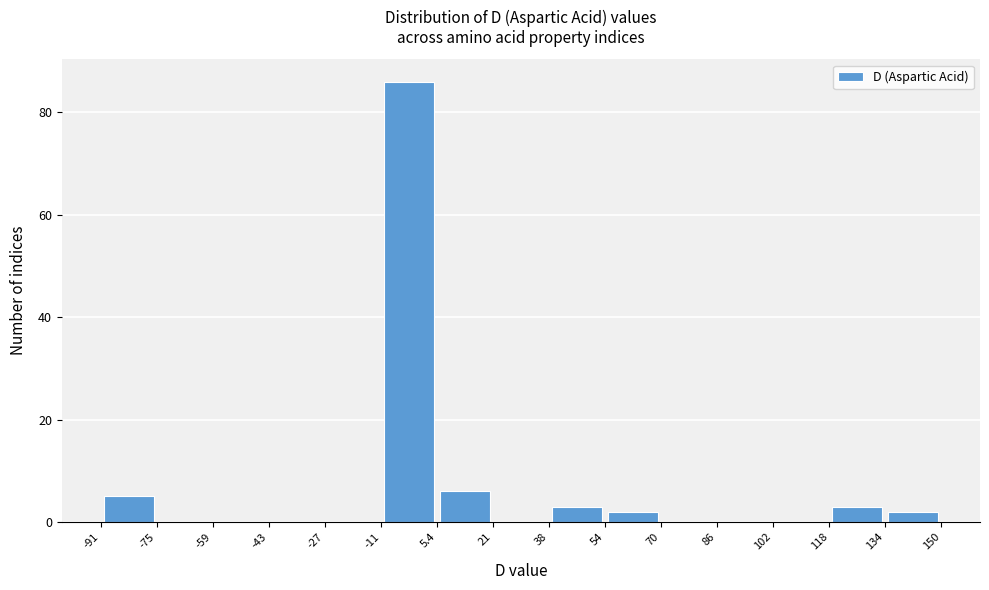

Reading left to right, transcribe this chart: for each bar, give the range it covers on the x-axis and its height. The values are not printed on the chart, so give them approximately, as read against the axis.

-91 to -75: 6
-75 to -59: 0
-59 to -43: 0
-43 to -27: 0
-27 to -11: 0
-11 to 5.4: 86
5.4 to 21: 6
21 to 38: 0
38 to 54: 4
54 to 70: 2
70 to 86: 0
86 to 102: 0
102 to 118: 0
118 to 134: 4
134 to 150: 2